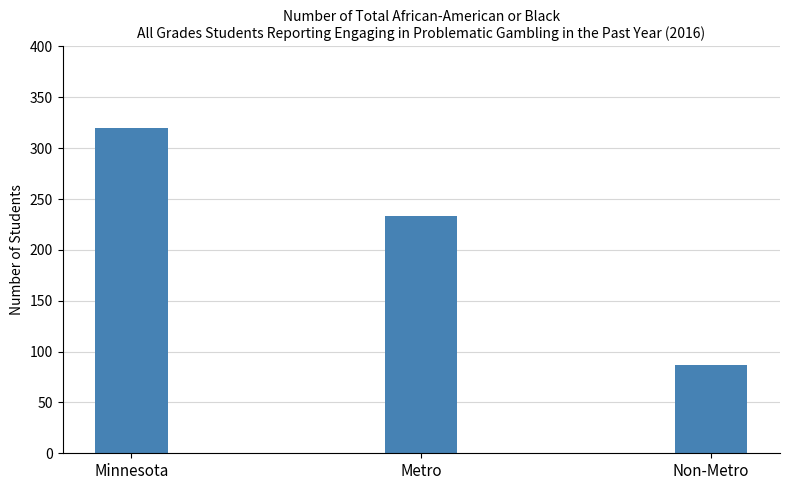

True or false: the data shows 221 at Minnesota.

False